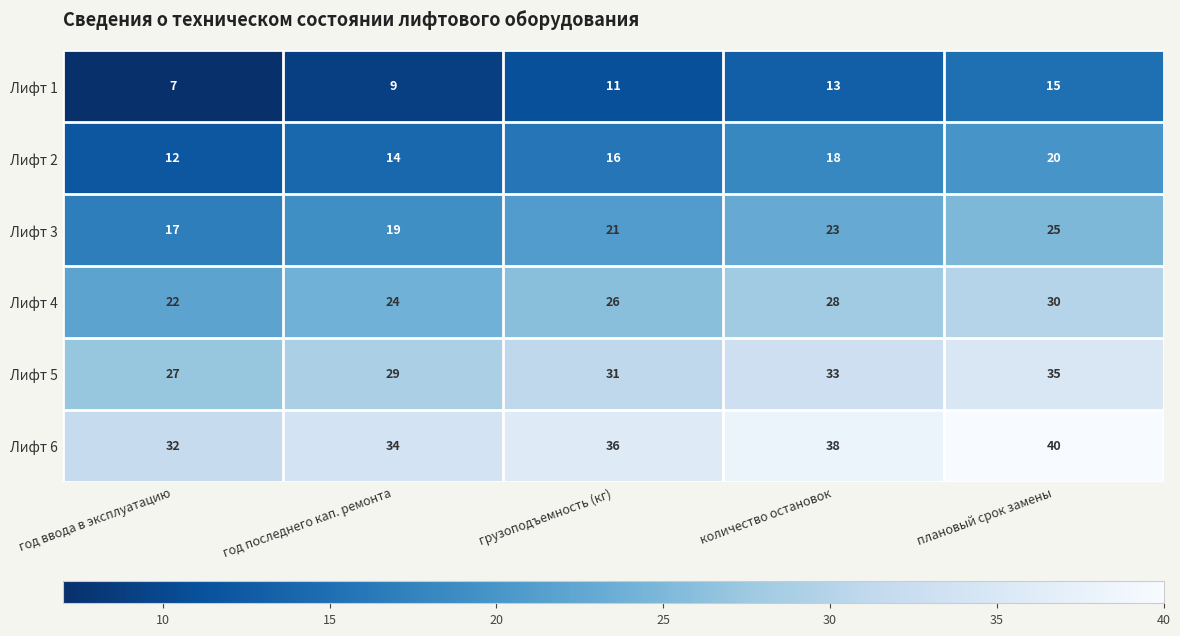

What is the sum of the Лифт 1 values at плановый срок замены and год ввода в эксплуатацию?

22